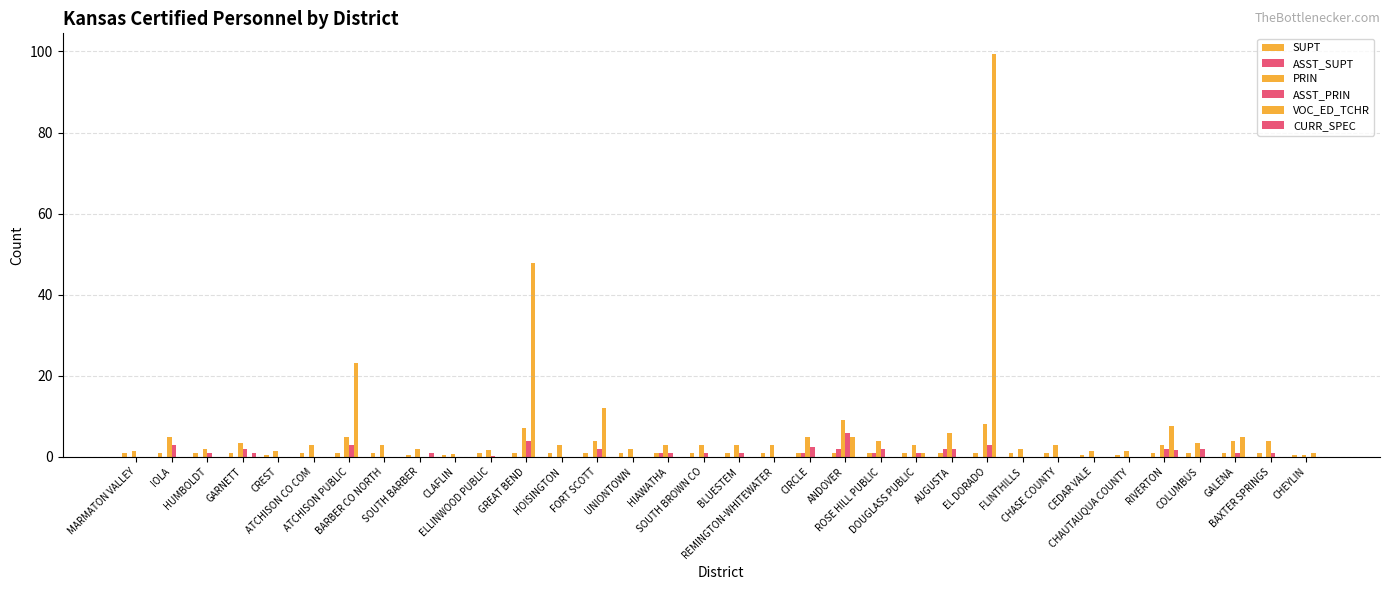

How many distinct data groups are displayed?

6